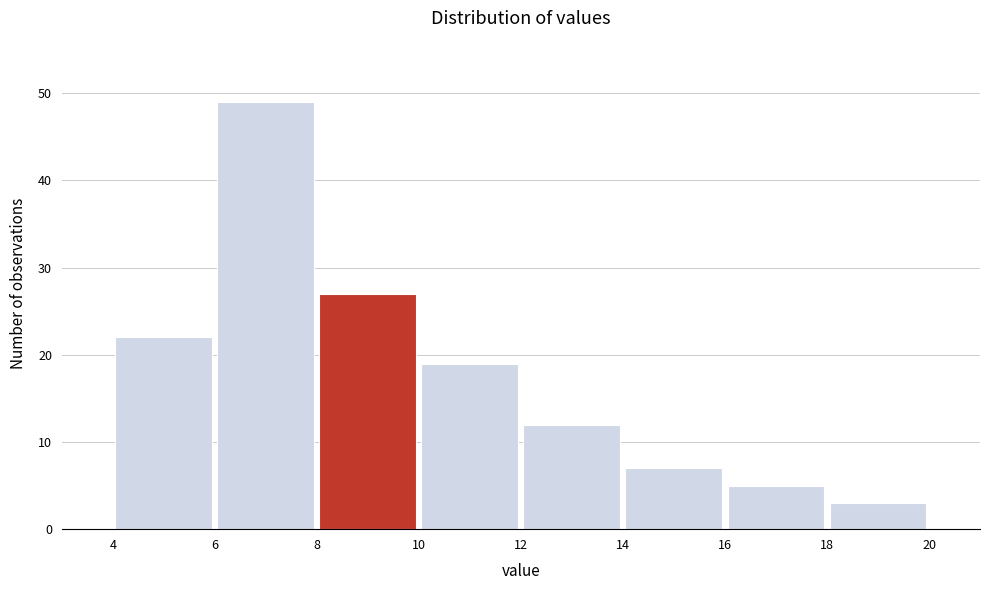

Reading left to right, list every bar in this chart as the range it spans on the x-axis followed by its height. The values are not printed on the chart, so give them approximately, as read against the axis.

4 to 6: 22
6 to 8: 49
8 to 10: 27
10 to 12: 19
12 to 14: 12
14 to 16: 7
16 to 18: 5
18 to 20: 3